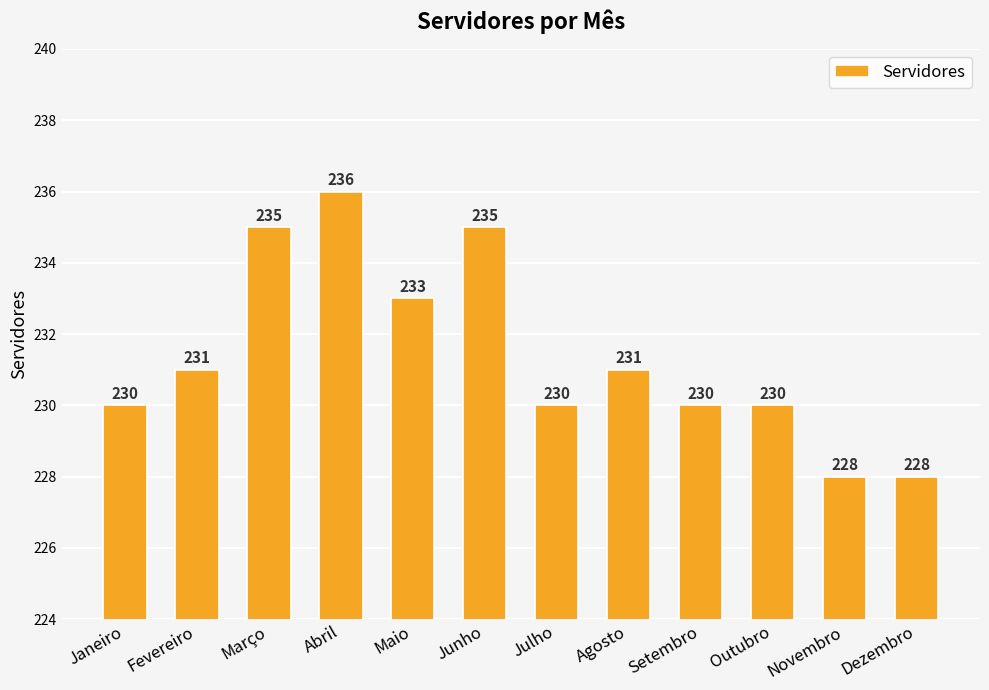

What is the maximum value shown in the chart?

236